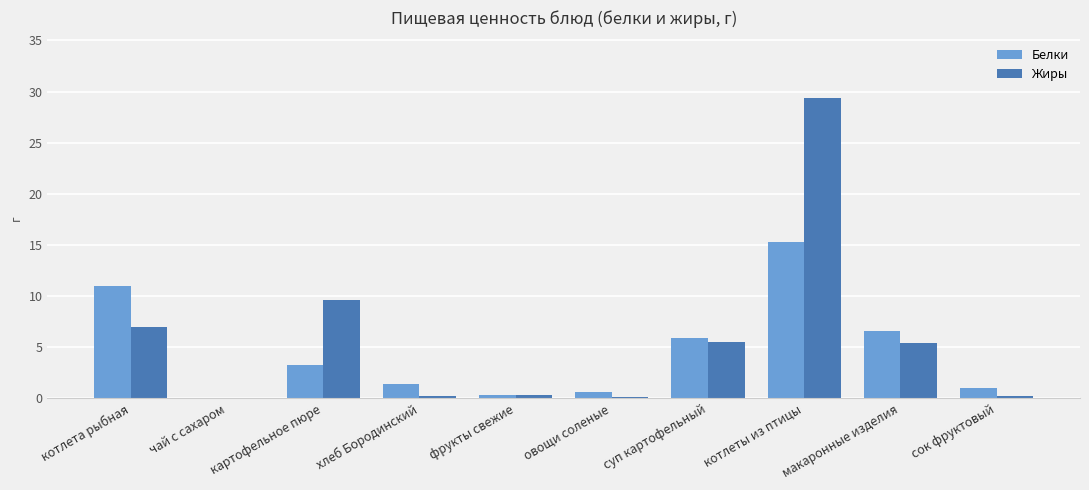

Is it true that Жиры equals 38.3 at котлеты из птицы?

False